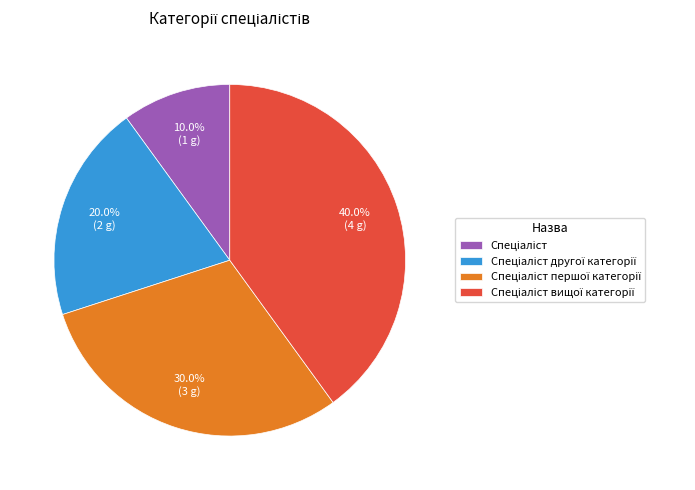

Does any single category account for the majority?

No